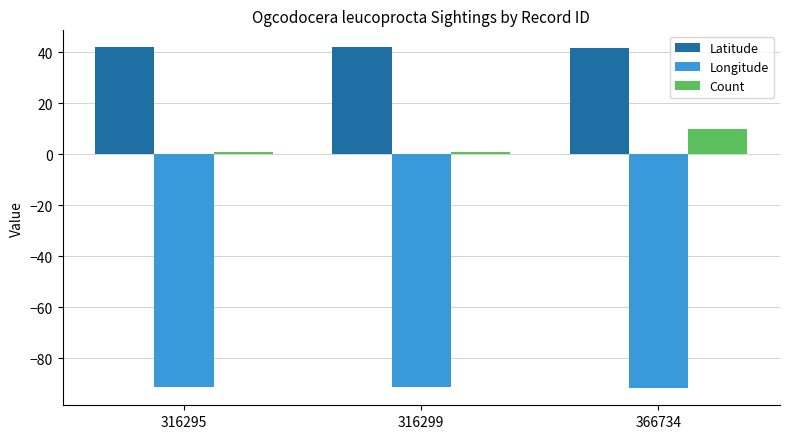

Which series has the largest total across all categories?

Latitude